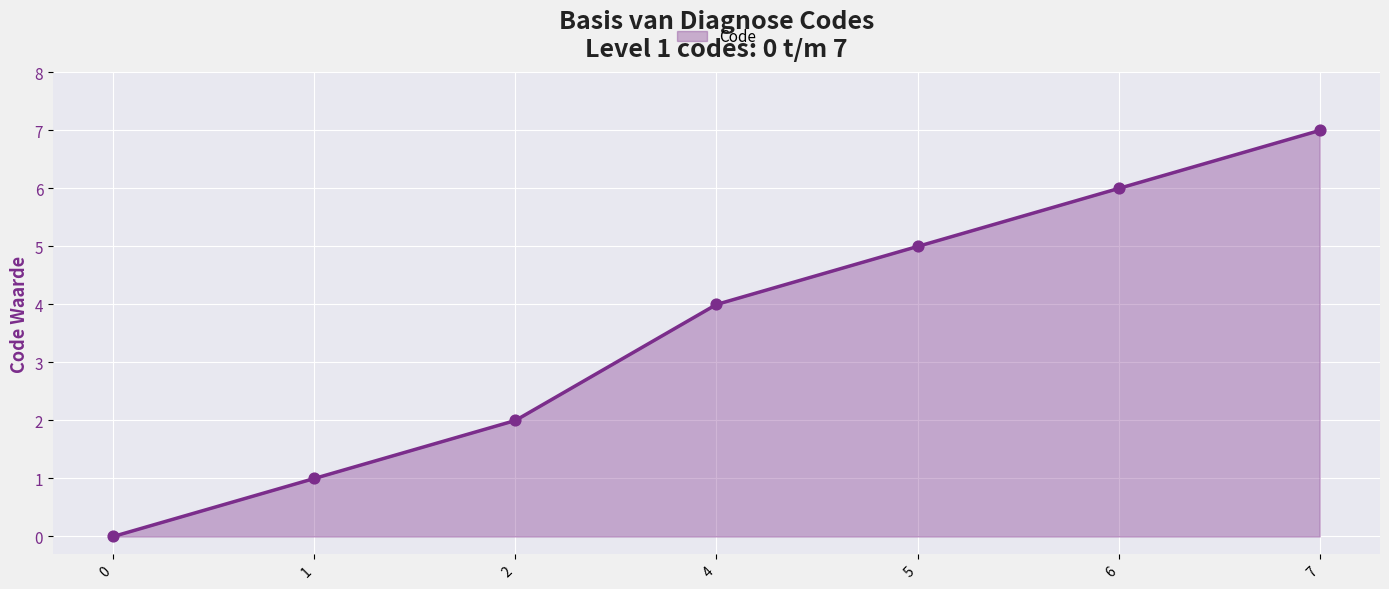

What is the change in value from 0 to 7?

+7